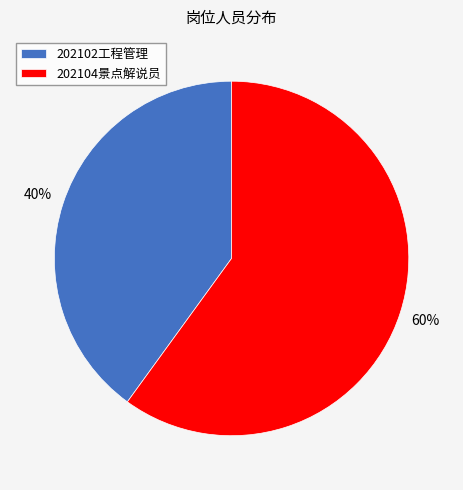

Count the number of slices in the pie.

2